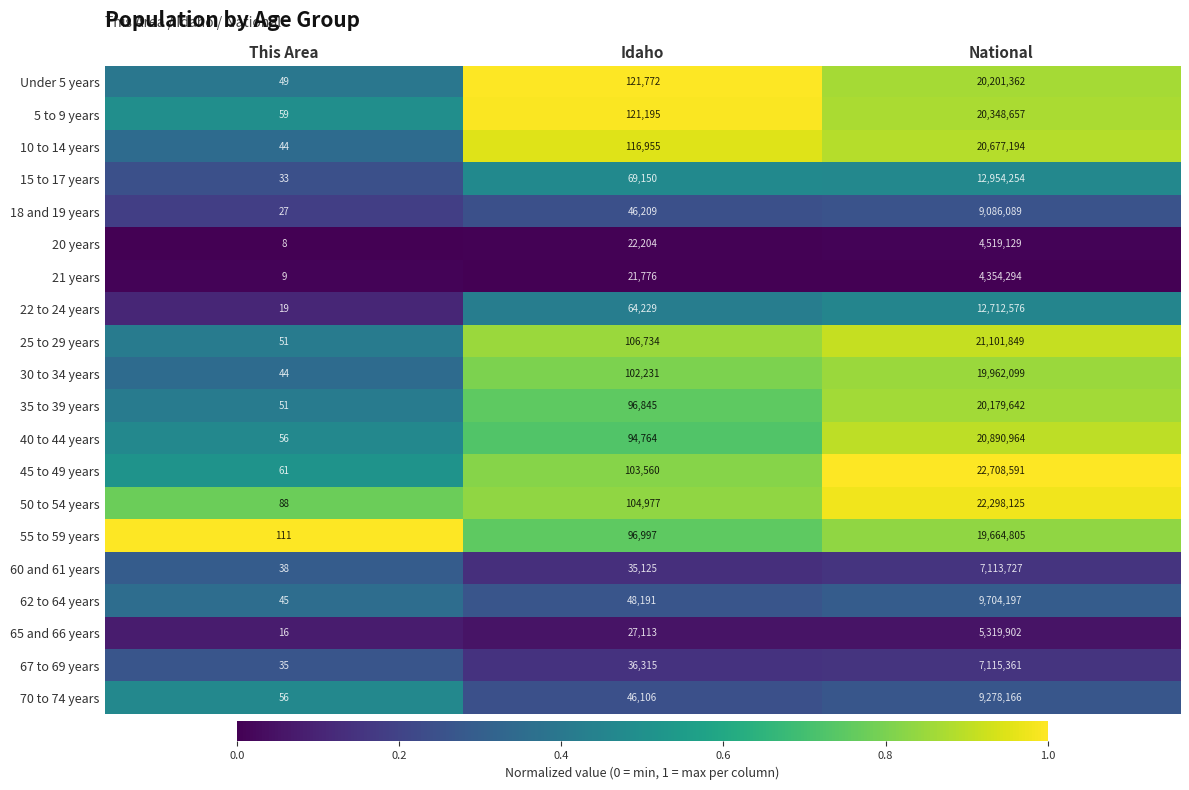

Which series has the largest range (max minus min)?

45 to 49 years